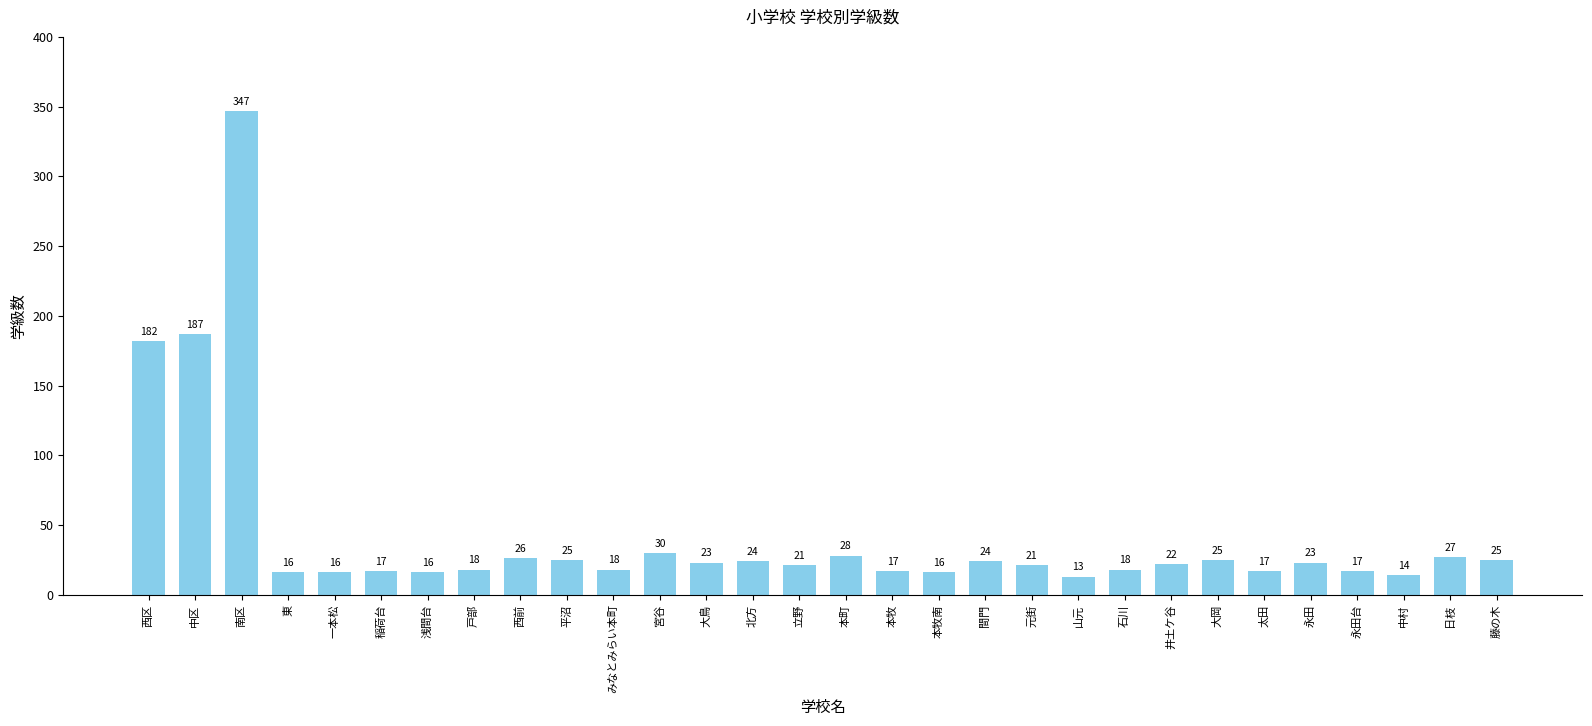

At which label does the data first exceed 22?

西区